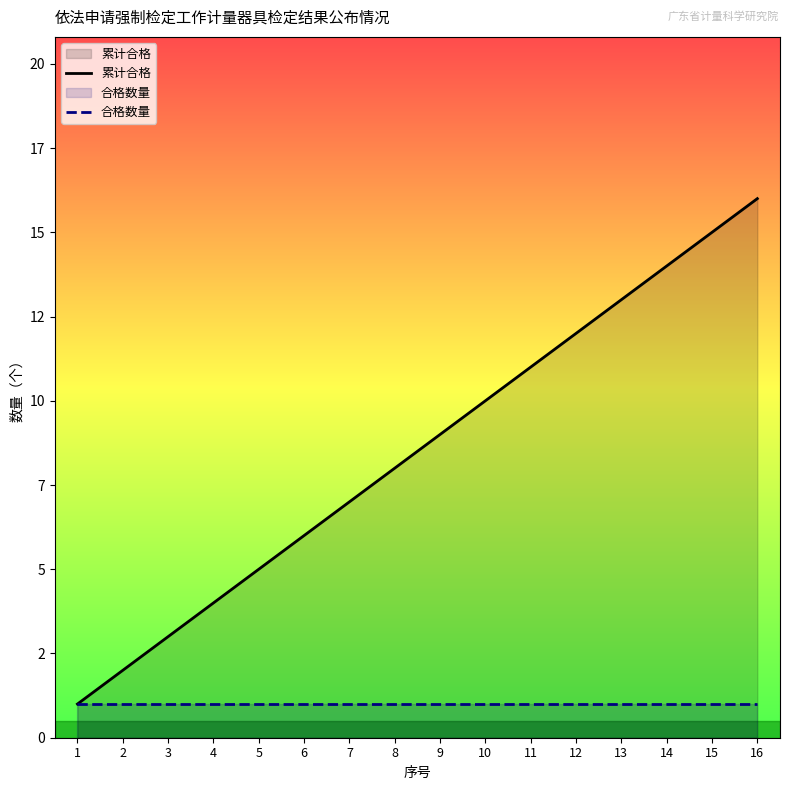

What is the value of the 合格数量 point at the 16th from the left?

1